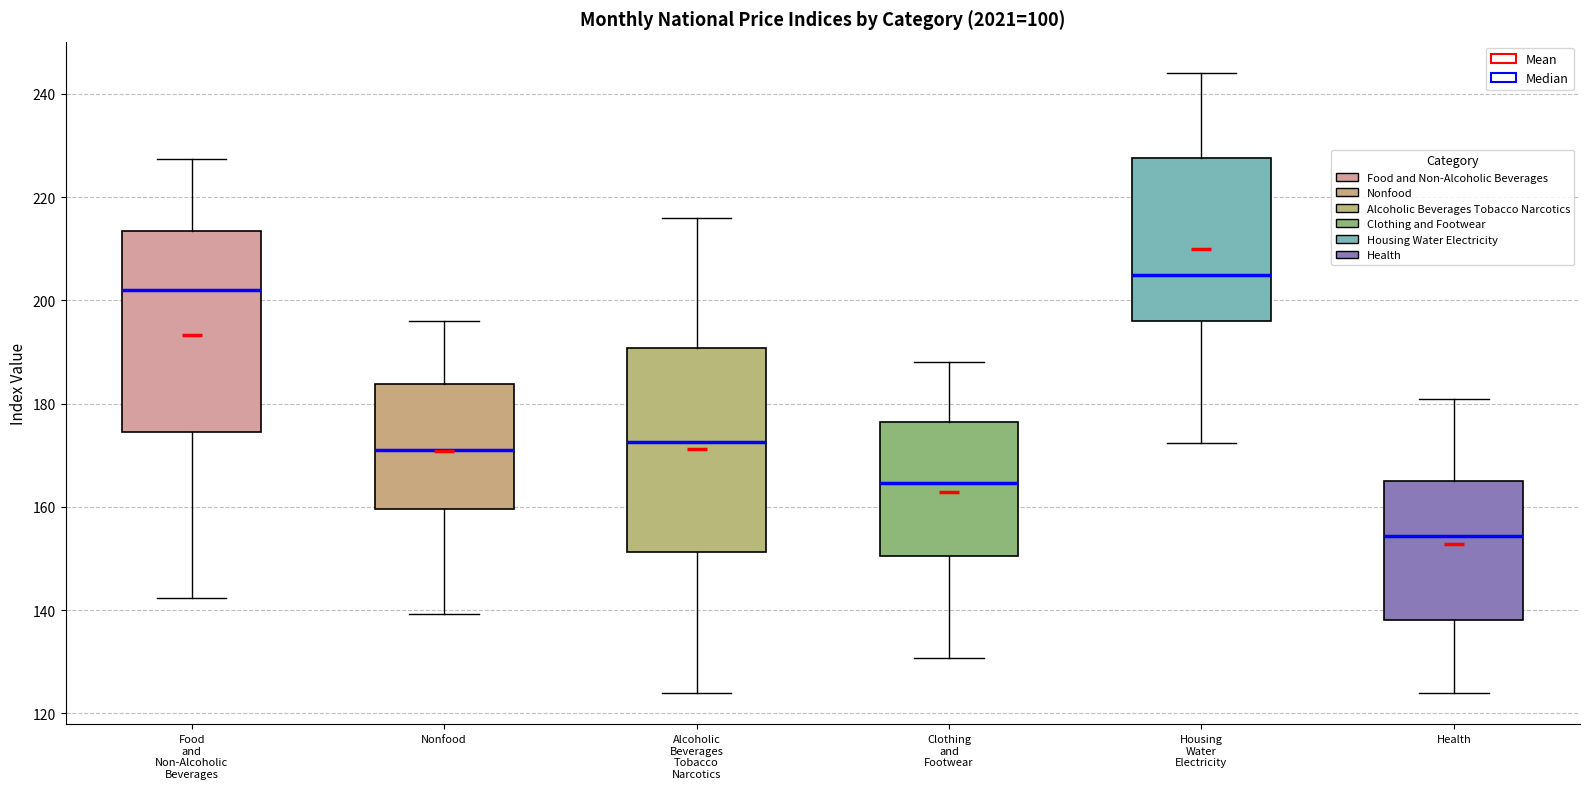

Reading left to right, transcribe this box plot: for each box, give where its median line is, the range the box spans, and where its two whiskers end, as read against the y-axis. The values are not printed on the chart, so give them approximately, as read against the axis.

Food and Non-Alcoholic Beverages: median 202, box 174 to 214, whiskers 142 to 228
Nonfood: median 170, box 160 to 184, whiskers 140 to 196
Alcoholic Beverages Tobacco Narcotics: median 172, box 152 to 190, whiskers 124 to 216
Clothing and Footwear: median 164, box 150 to 176, whiskers 130 to 188
Housing Water Electricity: median 204, box 196 to 228, whiskers 172 to 244
Health: median 154, box 138 to 166, whiskers 124 to 180